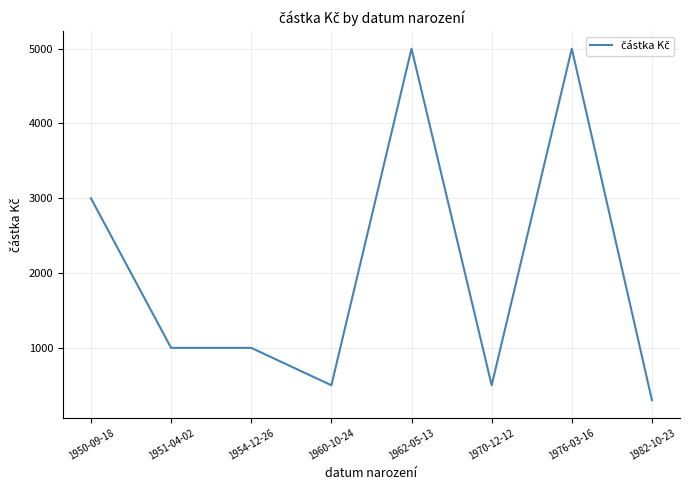

What is the sum of all values?

16300